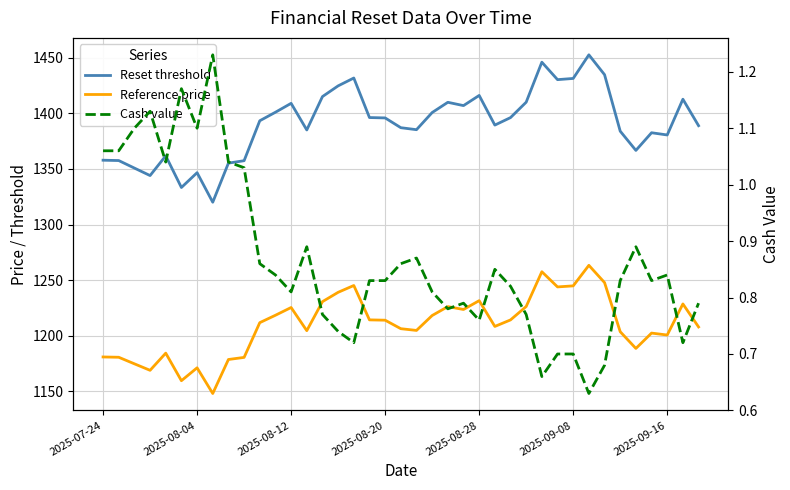

What is the spread (max minus min) of values at 14?

1414.4